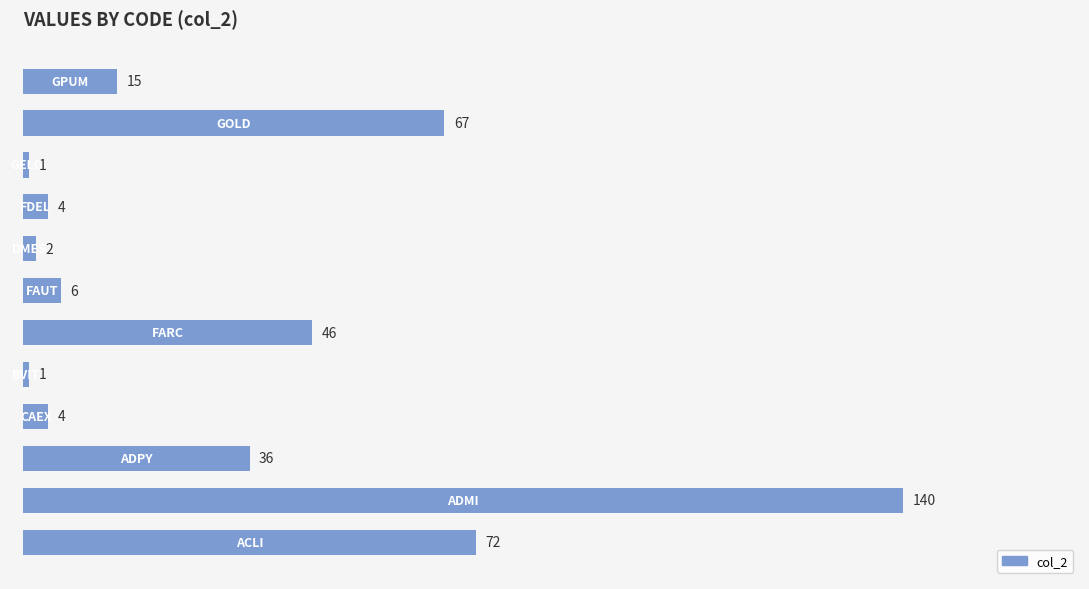

Reading bottom to top, extract all data points from this chart.

72	140	36	4	1	46	6	2	4	1	67	15